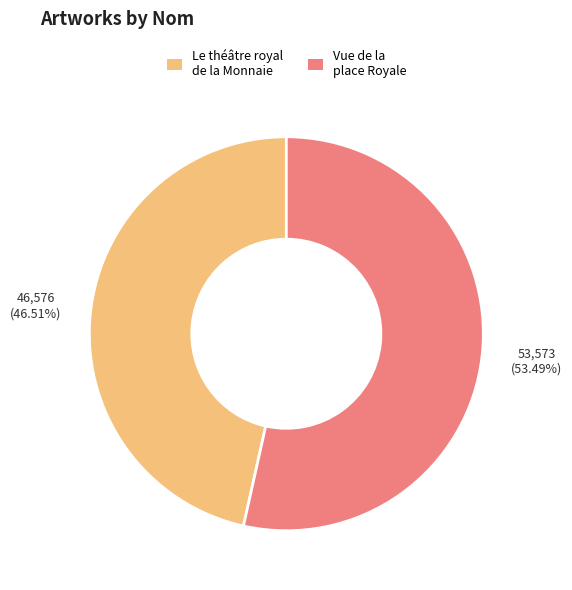

Is it true that Le théâtre royal de la Monnaie is 34% of the pie?

False